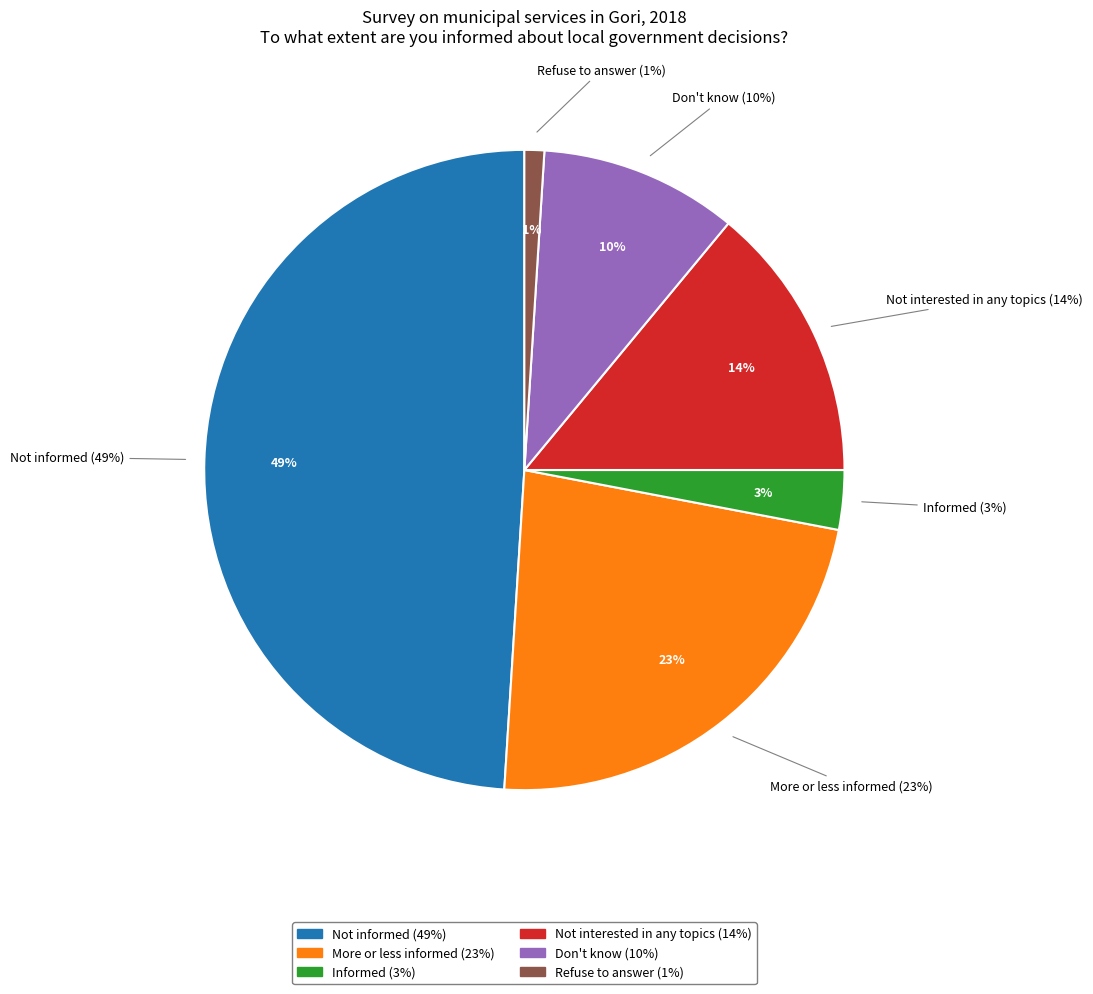

To the nearest percent, what is the difference between the More or less informed and Don't know slice percentages?

13%